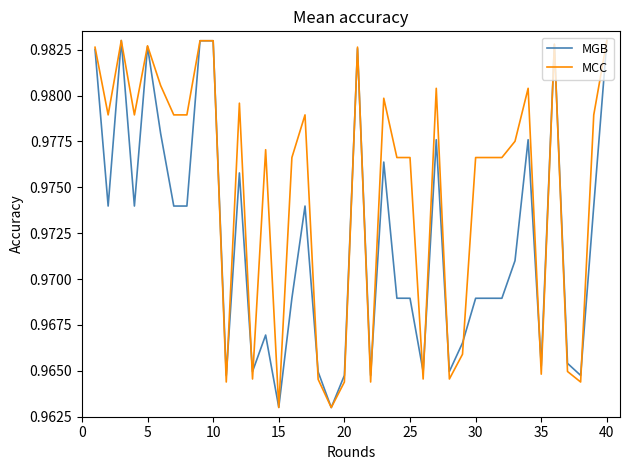

List the series in order of their overall mean, lowest first.

MGB, MCC